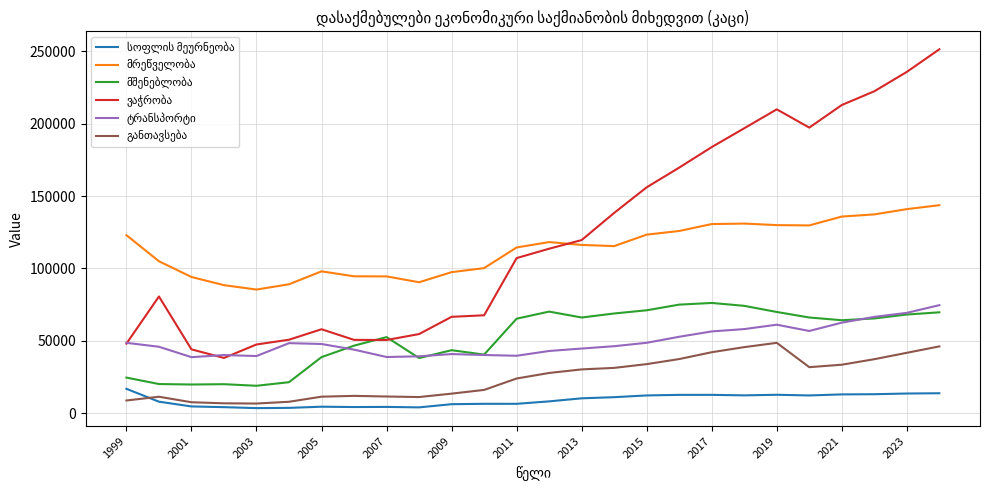

Which series ends up on top after the final intersection of სოფლის მეურნეობა and განთავსება?

განთავსება